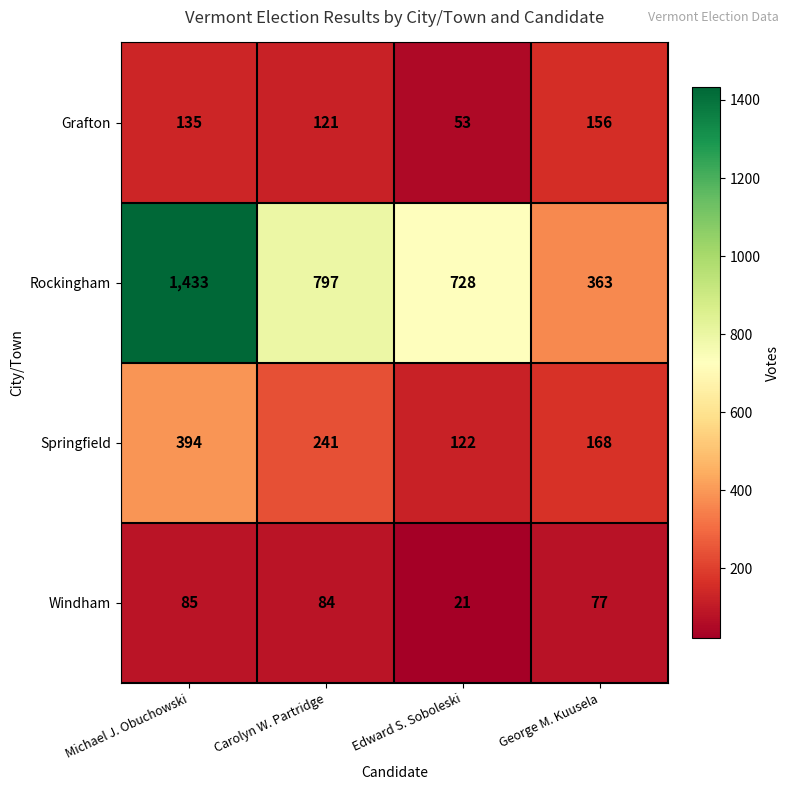

Reading left to right, list all the values displayed in this chart.

Grafton: Michael J. Obuchowski=135	Carolyn W. Partridge=121	Edward S. Soboleski=53	George M. Kuusela=156
Rockingham: Michael J. Obuchowski=1433	Carolyn W. Partridge=797	Edward S. Soboleski=728	George M. Kuusela=363
Springfield: Michael J. Obuchowski=394	Carolyn W. Partridge=241	Edward S. Soboleski=122	George M. Kuusela=168
Windham: Michael J. Obuchowski=85	Carolyn W. Partridge=84	Edward S. Soboleski=21	George M. Kuusela=77